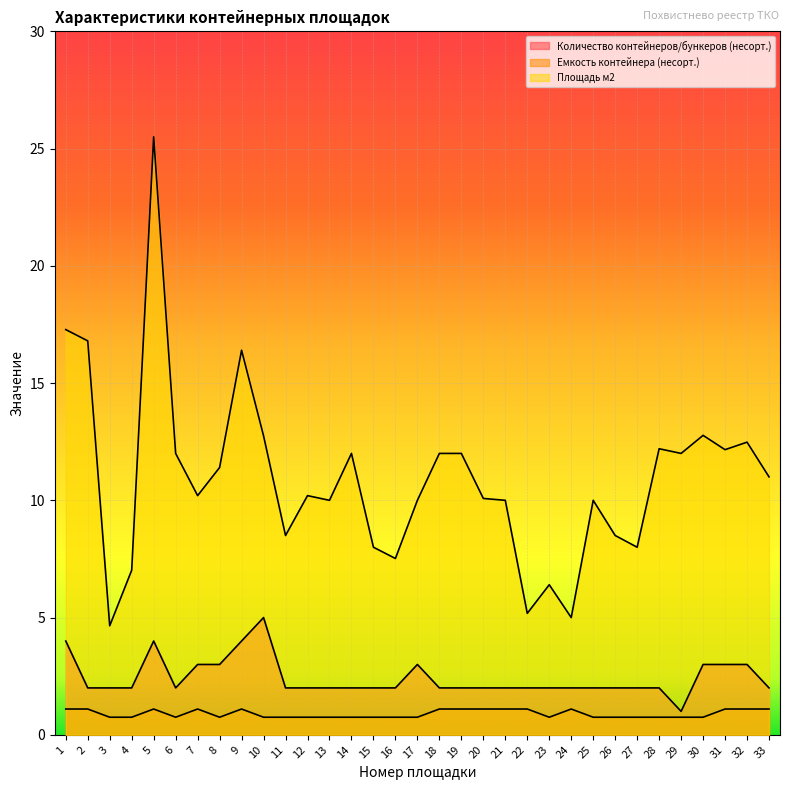

How many lines are shown in the chart?

3